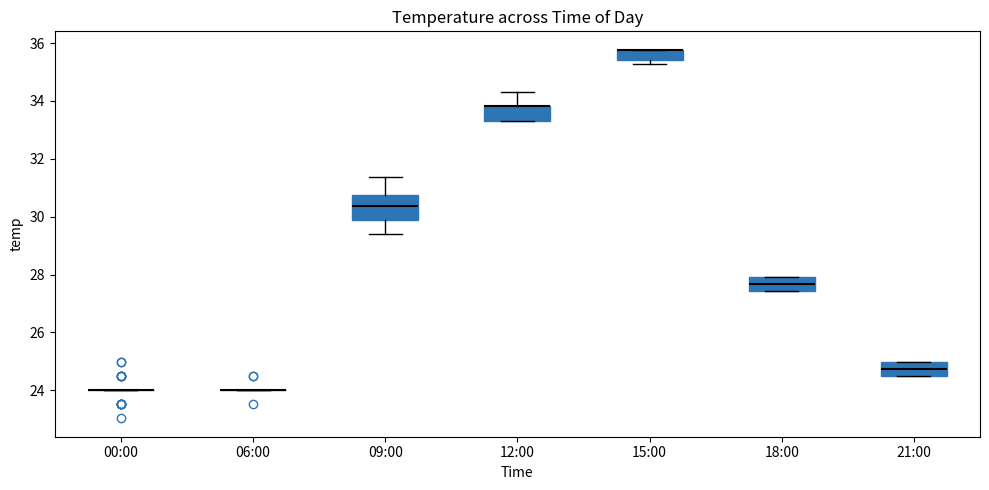

Where does the median line of the box for 21:00 sit on the y-axis? The values are not printed on the chart, so give them approximately, as read against the axis.

24.8